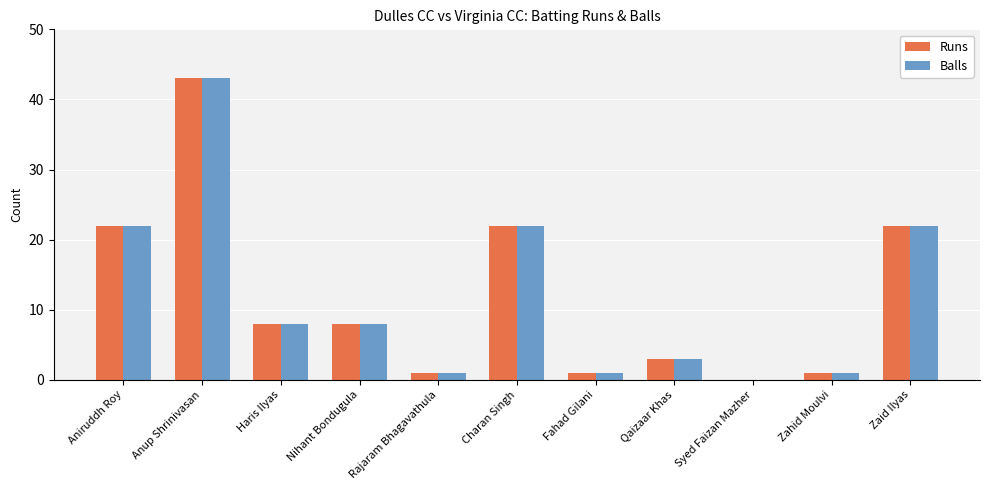

Is the value of Runs at Charan Singh greater than the value of Balls at Zahid Moulvi?

Yes